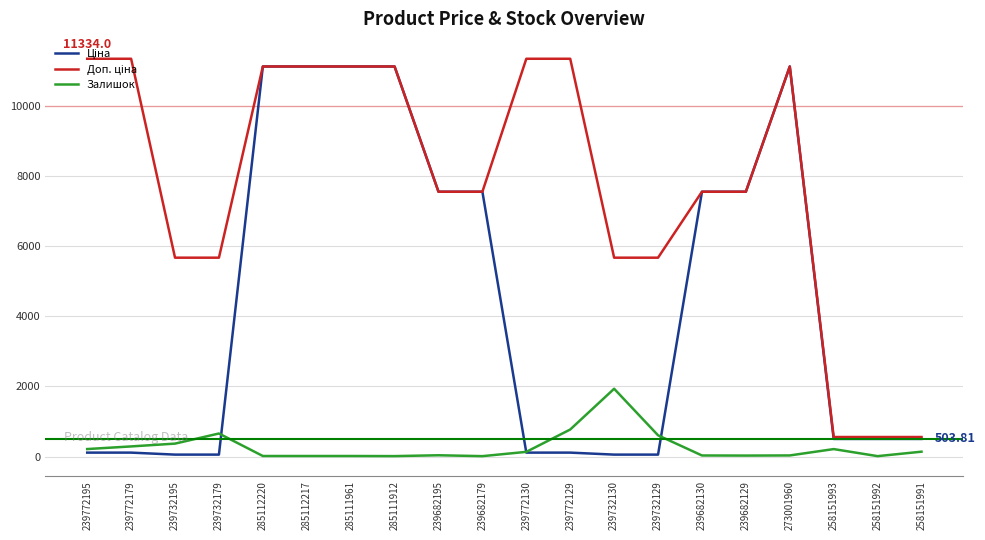

How many intersections are there between Ціна and Залишок?

3